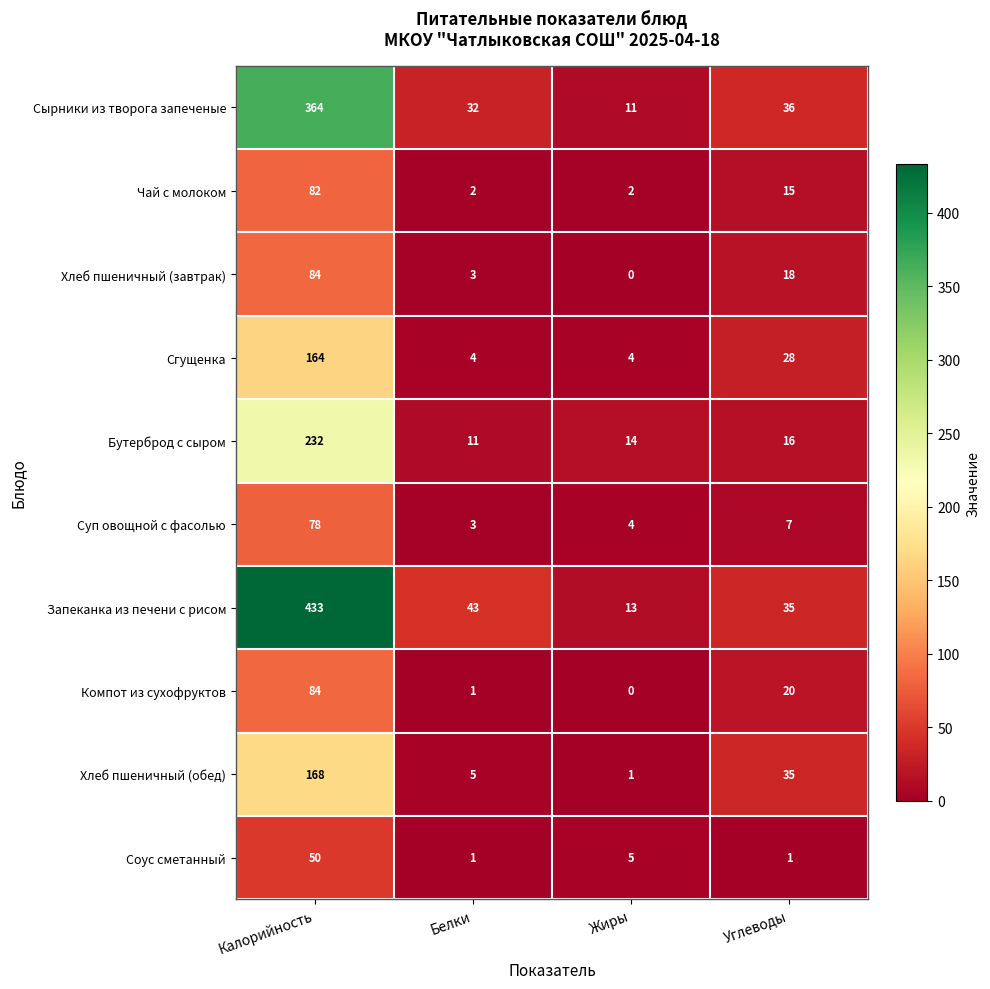

Which series has the largest range (max minus min)?

Запеканка из печени с рисом